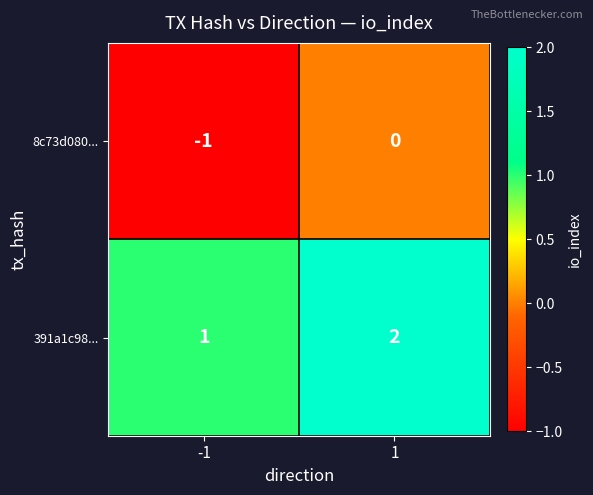

Count the number of data series in this chart.

2